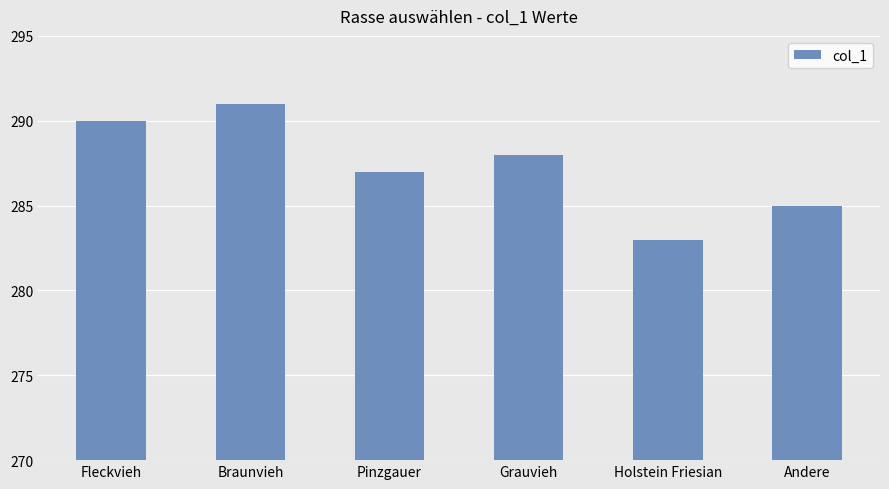

List the labels in order of value, largest first.

Braunvieh, Fleckvieh, Grauvieh, Pinzgauer, Andere, Holstein Friesian